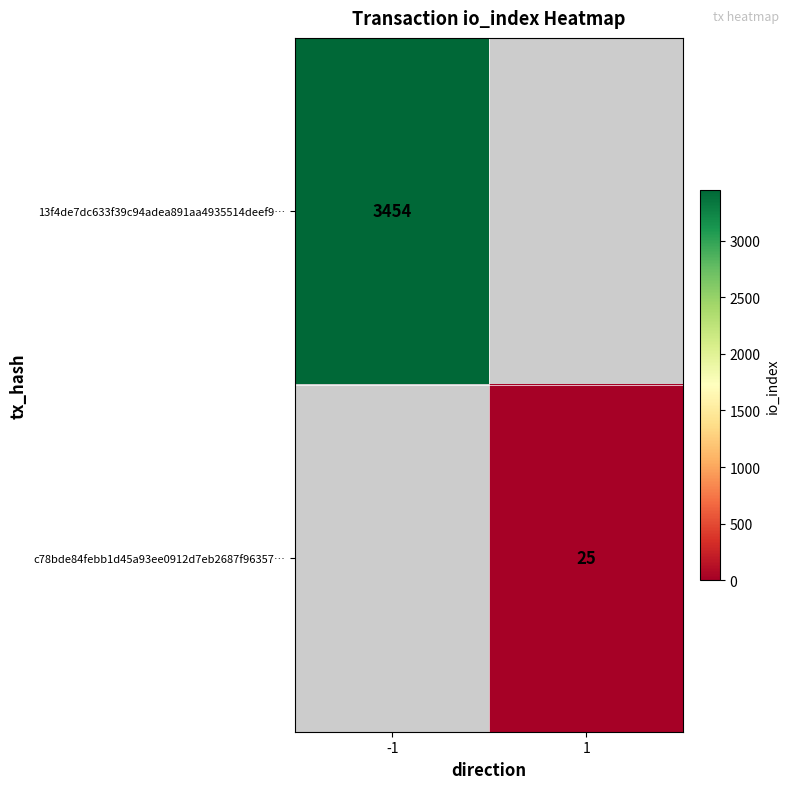

Is it true that c78bde84febb1d45a93ee0912d7eb2687f96357… equals 25 at 1?

True